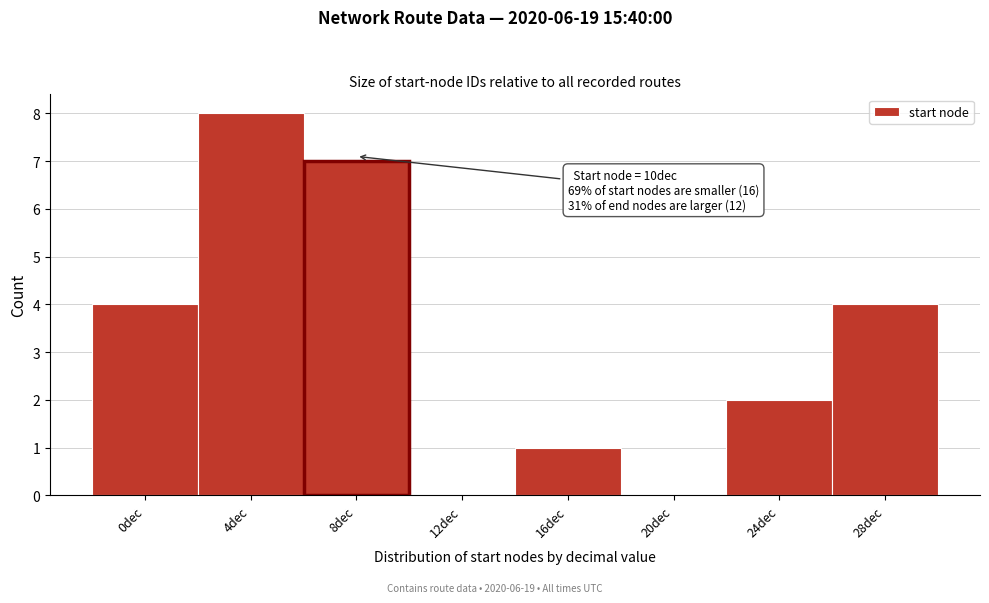

Reading right to left, what are all the values shown in this chart?

28dec=4	24dec=2	20dec=0	16dec=1	12dec=0	8dec=7	4dec=8	0dec=4